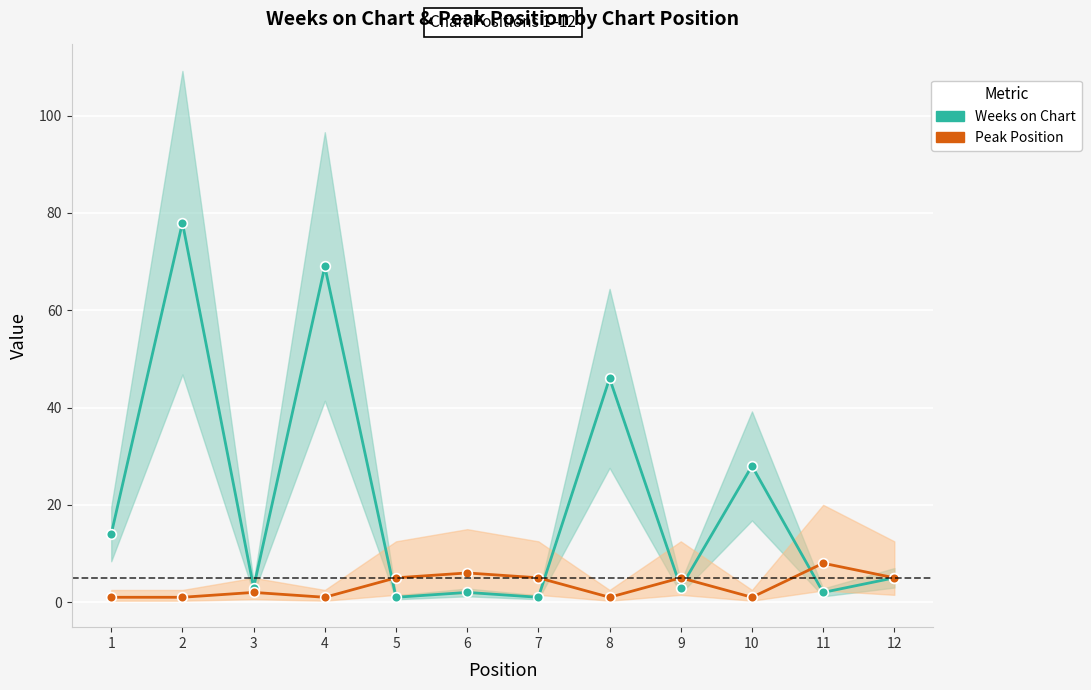

Which label corresponds to the largest value in the chart?

2